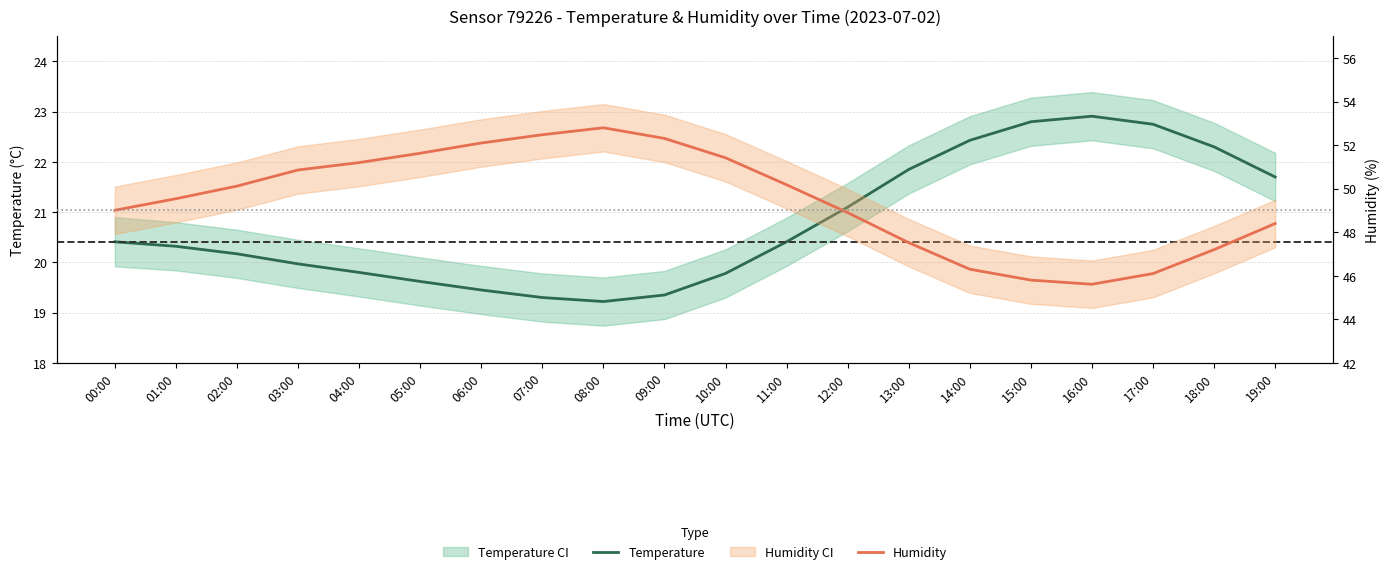

What position from the left is 00:00?

1